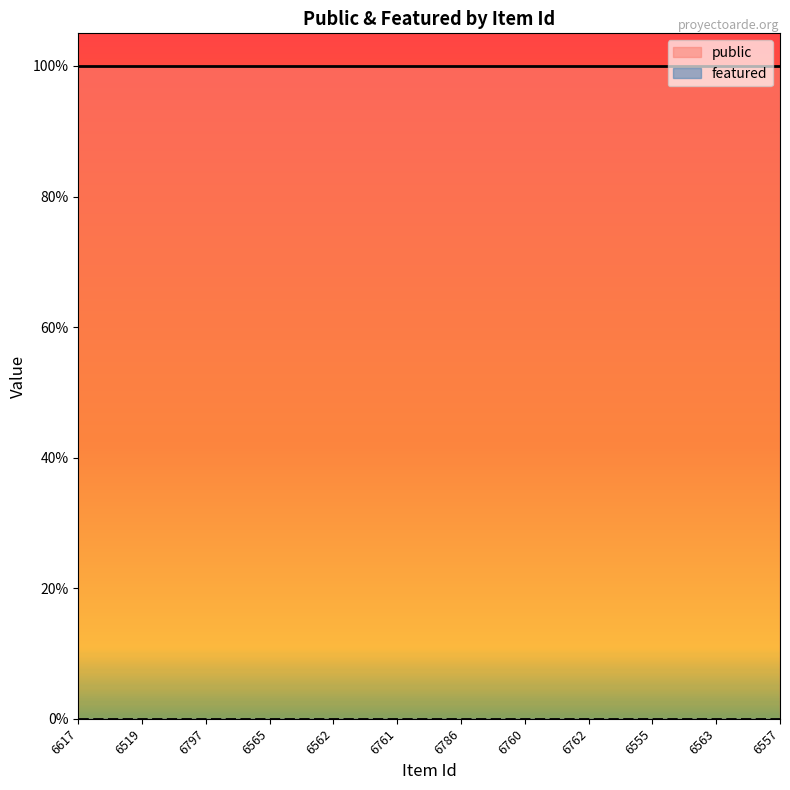

True or false: featured and public cross at least once.

False